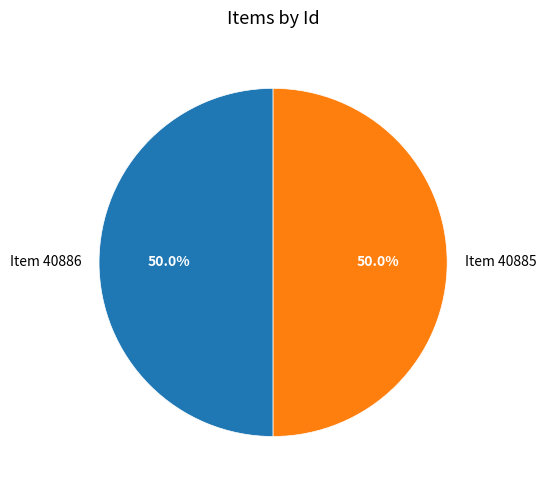

What is the ratio of the value at Item 40886 to the value at Item 40885?

1.0